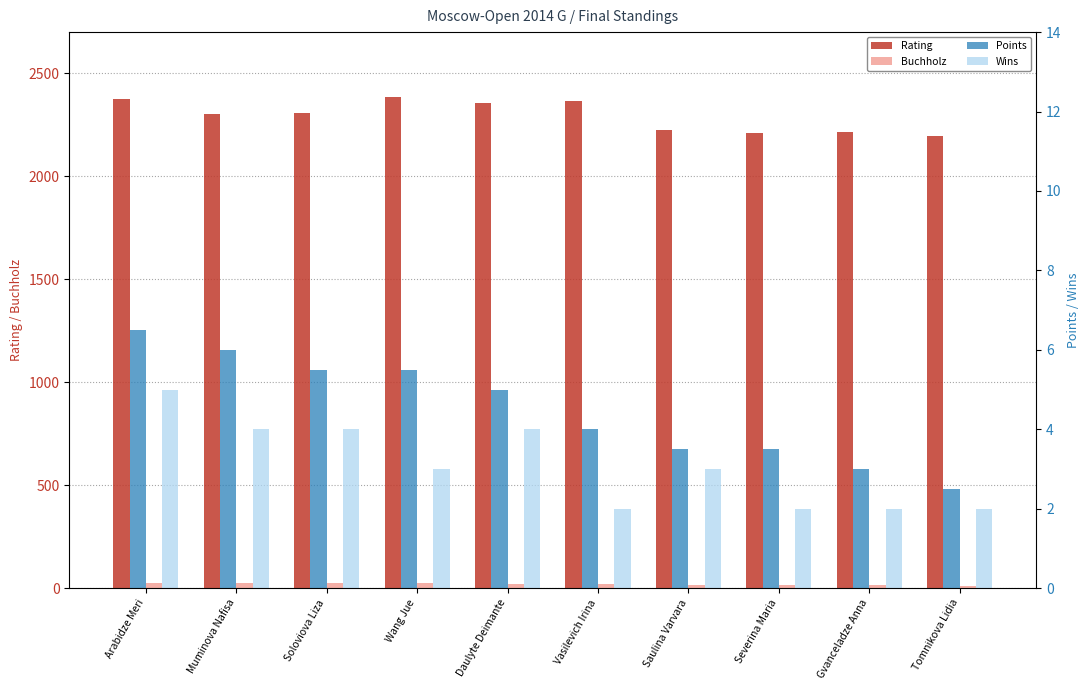

How many groups of bars are there?

10